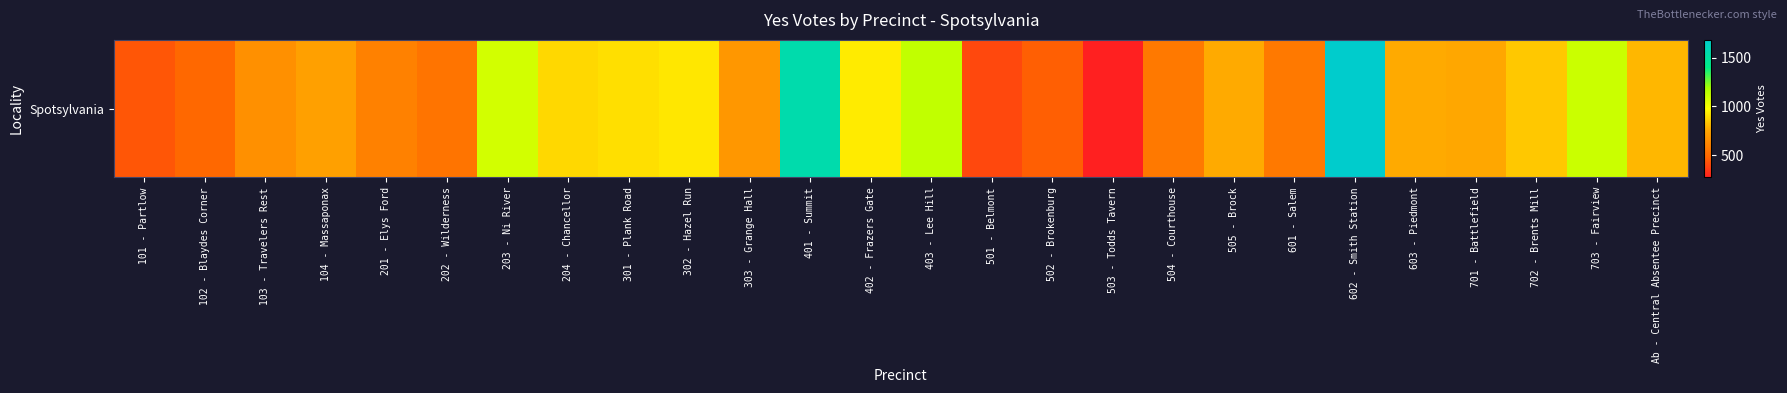

At which category does the chart reach its minimum across all series?

503 - Todds Tavern